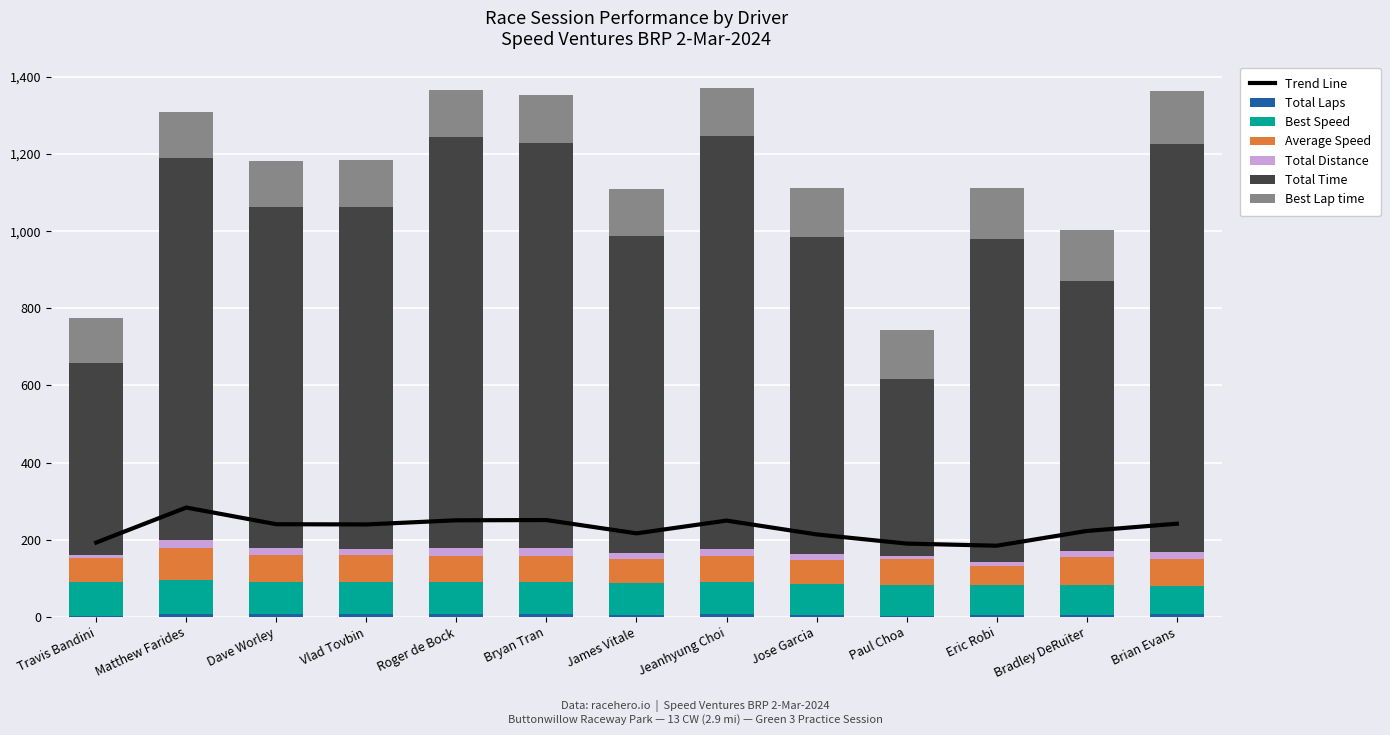

Rank the series by their maximum value, from lowest to highest.

Total Laps, Total Distance, Average Speed, Best Speed, Best Lap time, Total Time